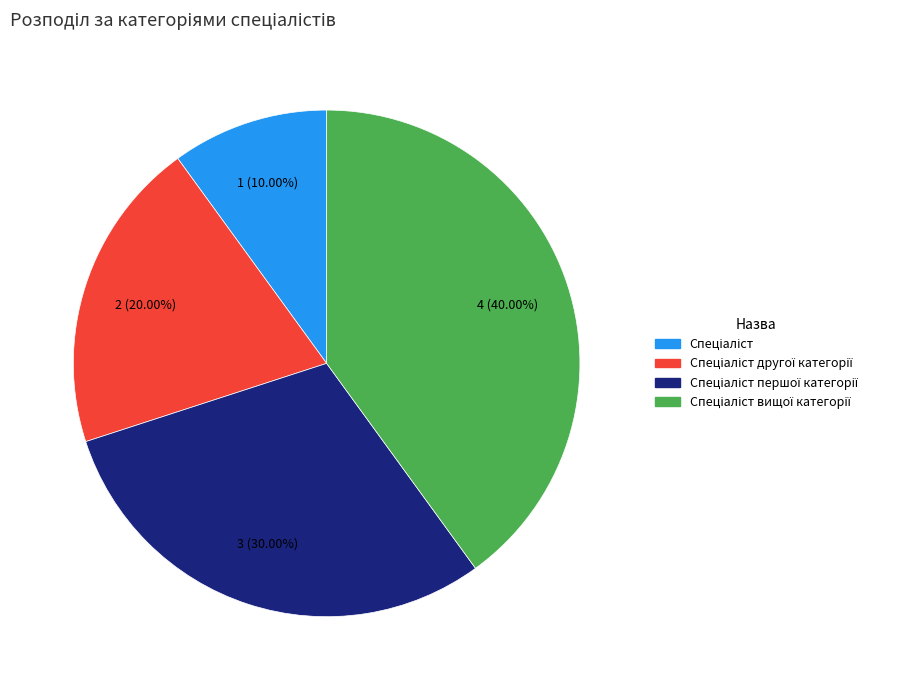

Is there a majority slice in this chart?

No